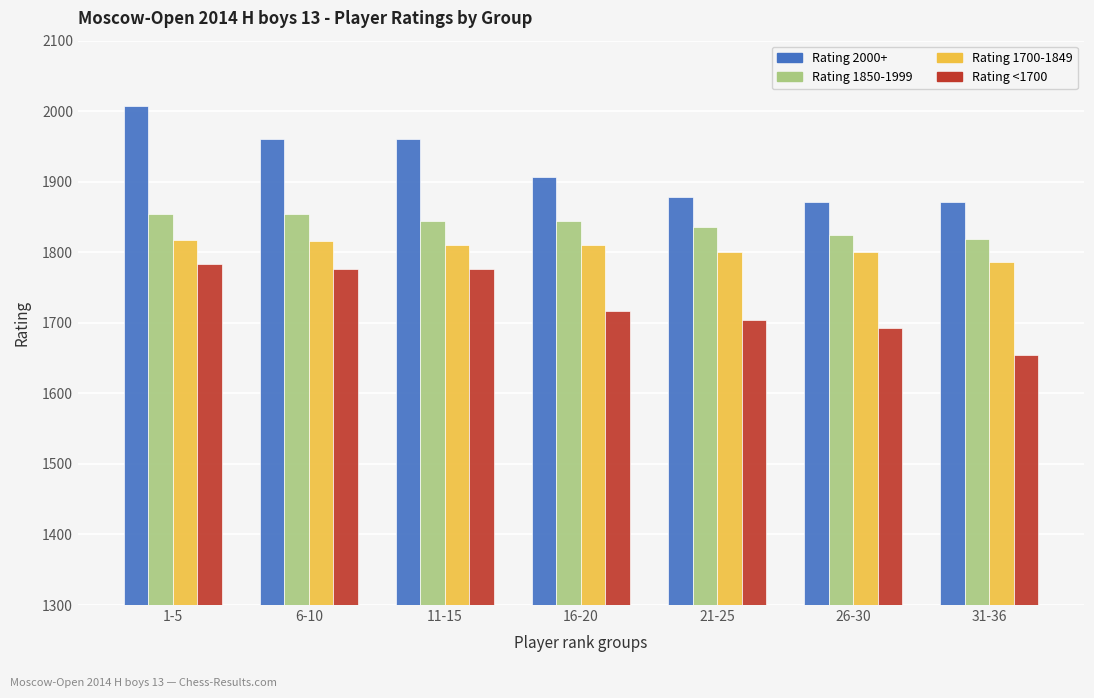

Between 11-15 and 31-36, which series saw the biggest shift?

Rating <1700